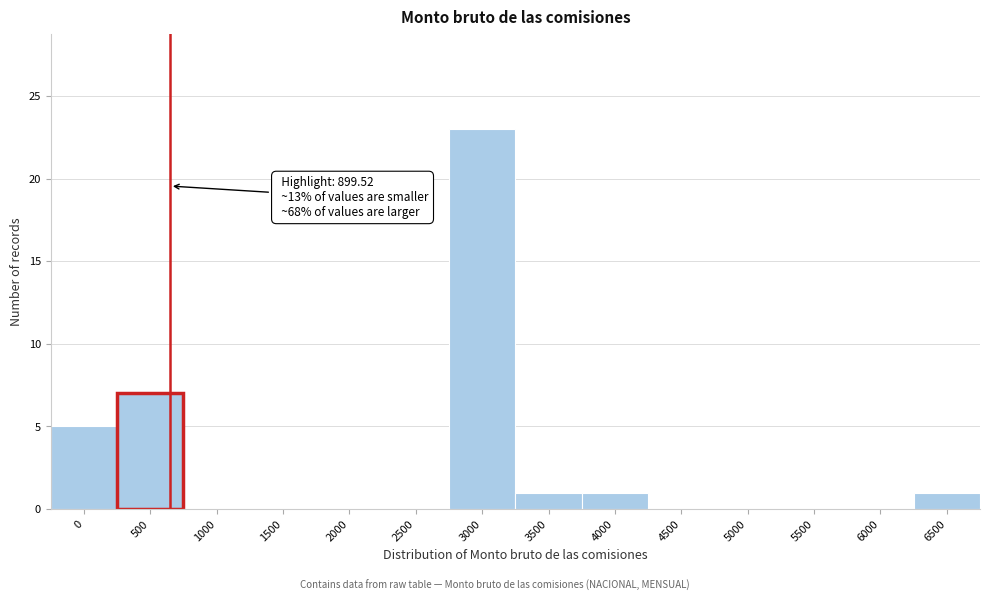

Reading left to right, extract all data points from this chart.

0=5	500=7	1000=0	1500=0	2000=0	2500=0	3000=23	3500=1	4000=1	4500=0	5000=0	5500=0	6000=0	6500=1